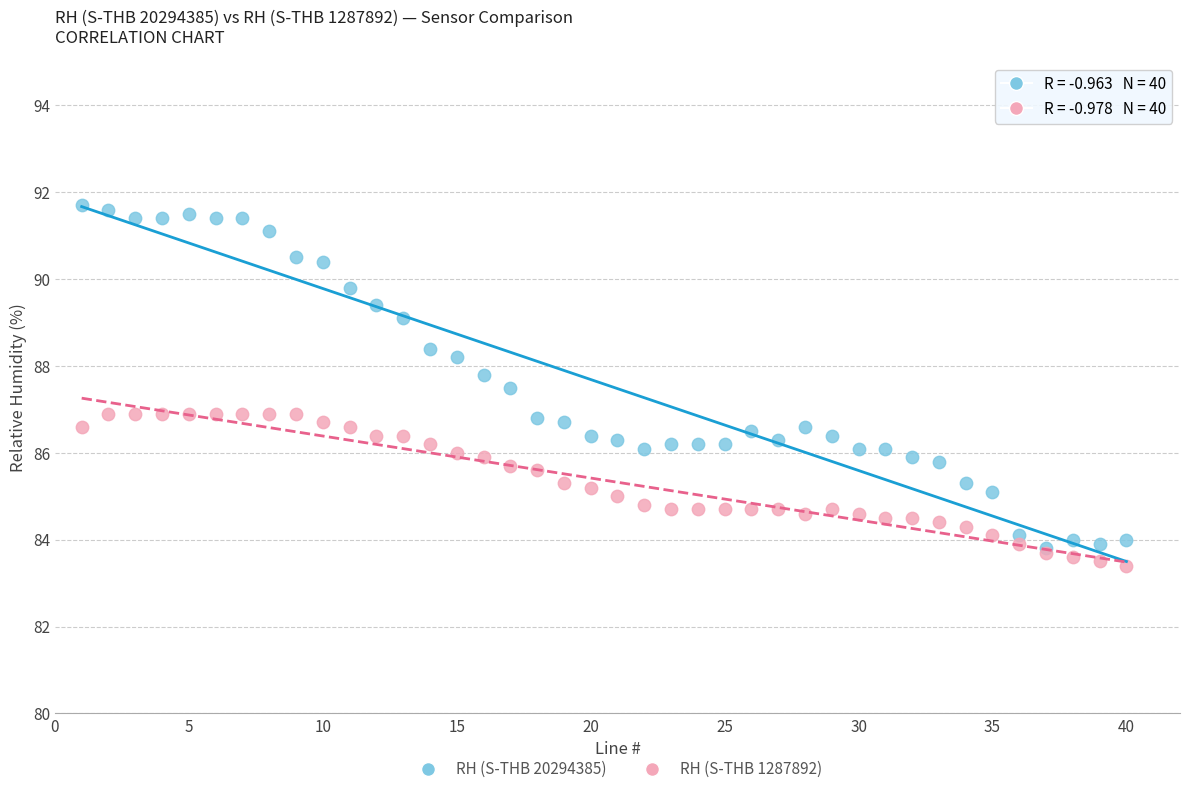

What are all the series names shown in the legend?

RH (S-THB 20294385), RH (S-THB 1287892)